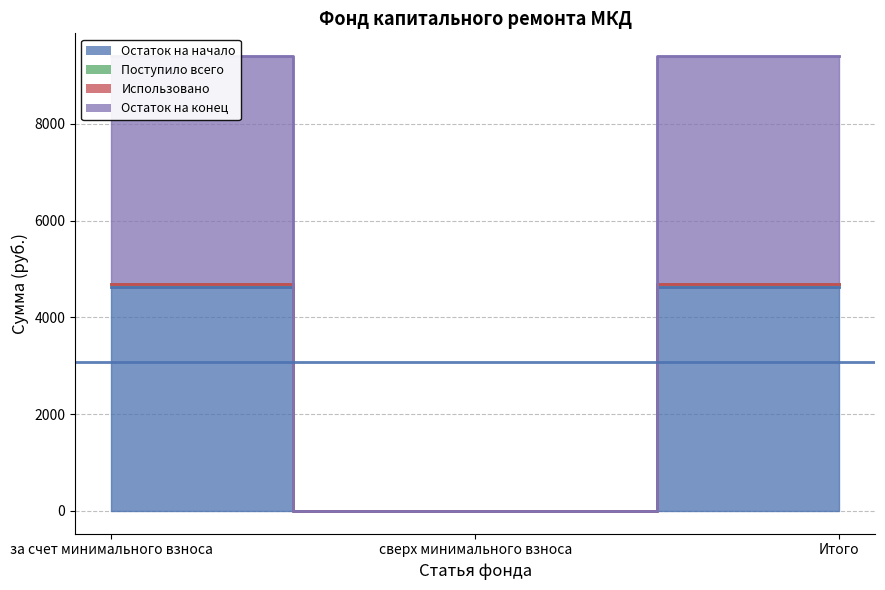

Which category has the lowest value across all series?

сверх минимального взноса